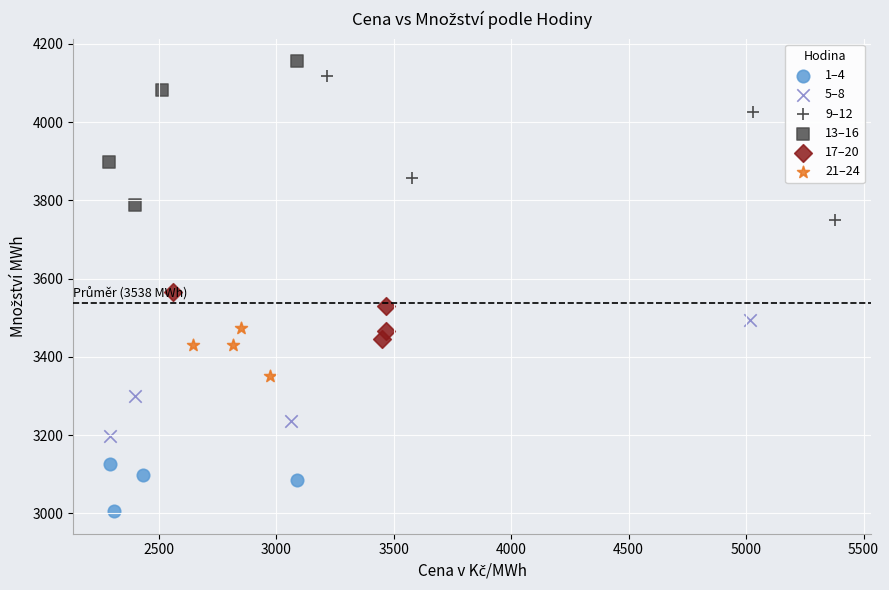

Which series reaches the minimum Y coordinate?

1–4